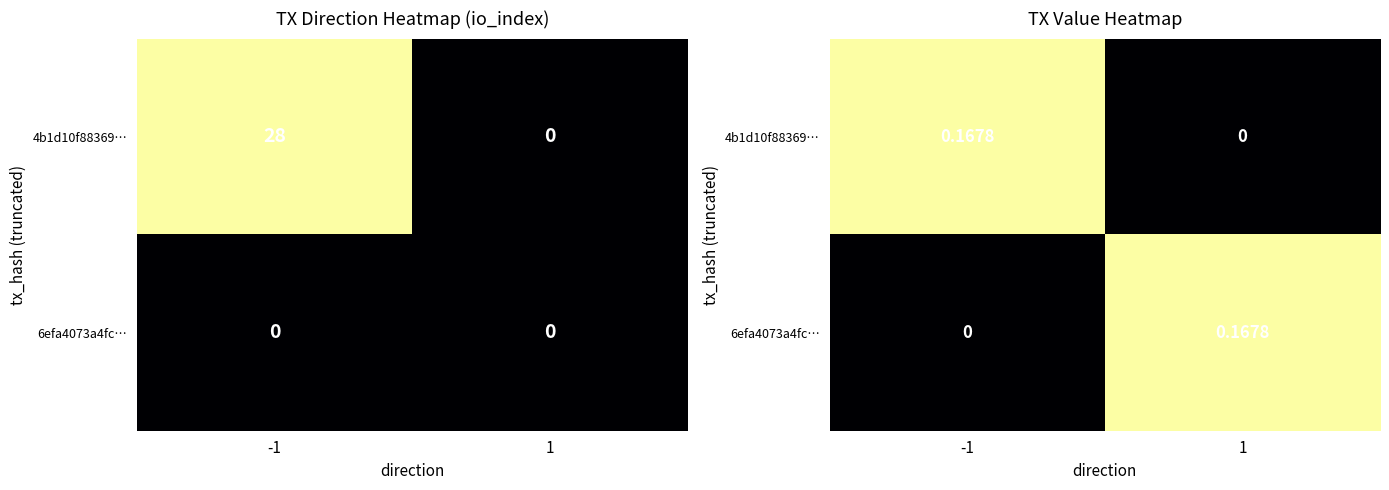

Rank the series at -1 from highest to lowest value.

4b1d10f88369…, 6efa4073a4fc…